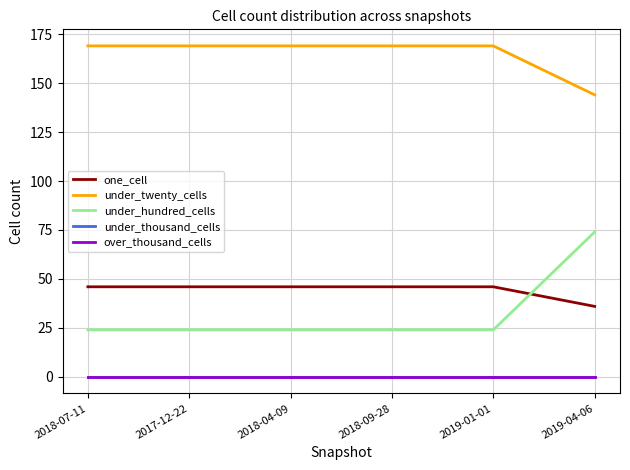

Which series has the widest spread of values?

under_hundred_cells